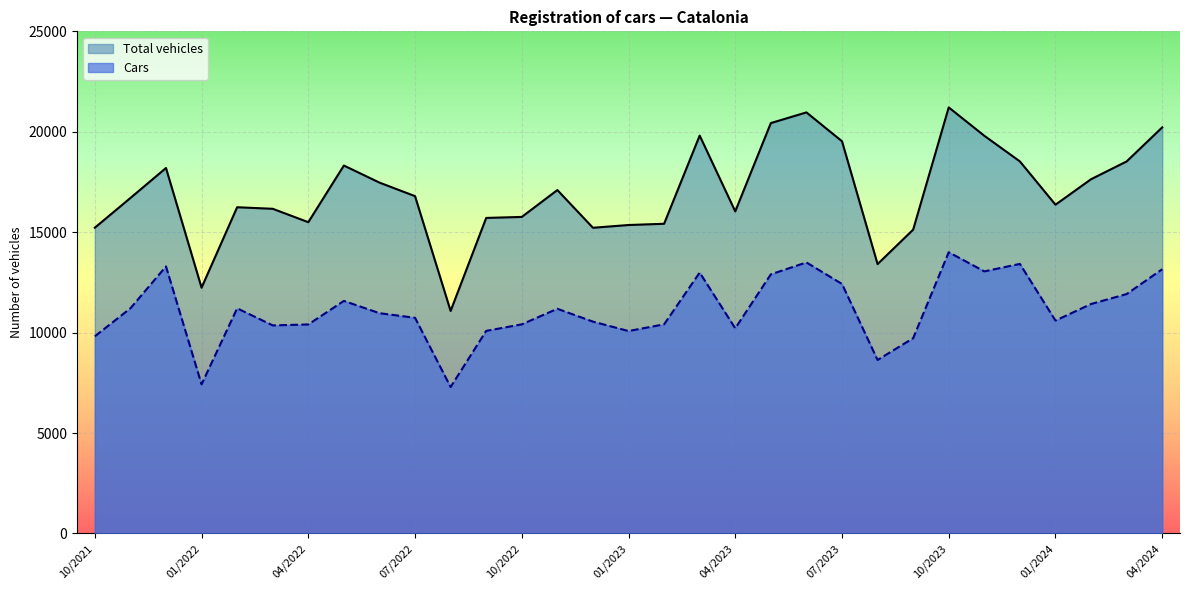

Read the Cars value at 02/2023, to the nearest 10.

10410